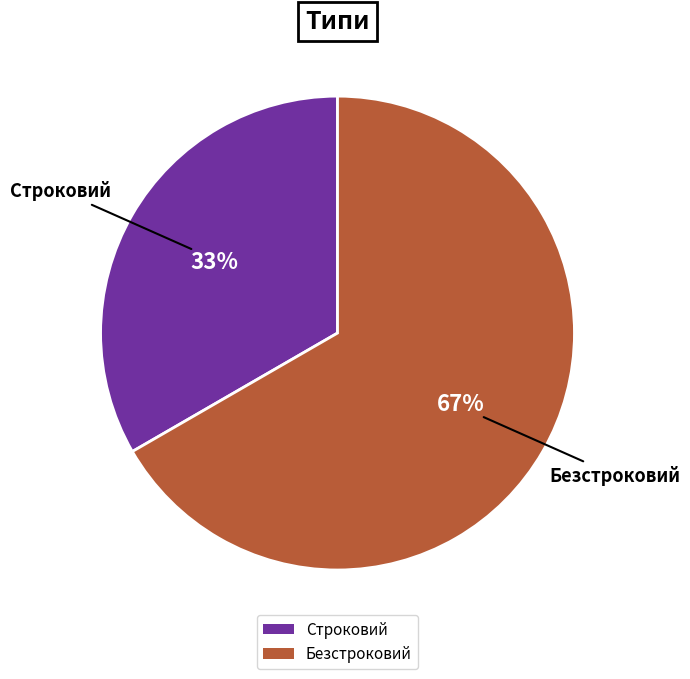

To the nearest percent, what is the combined percentage of Безстроковий and Строковий?

100%